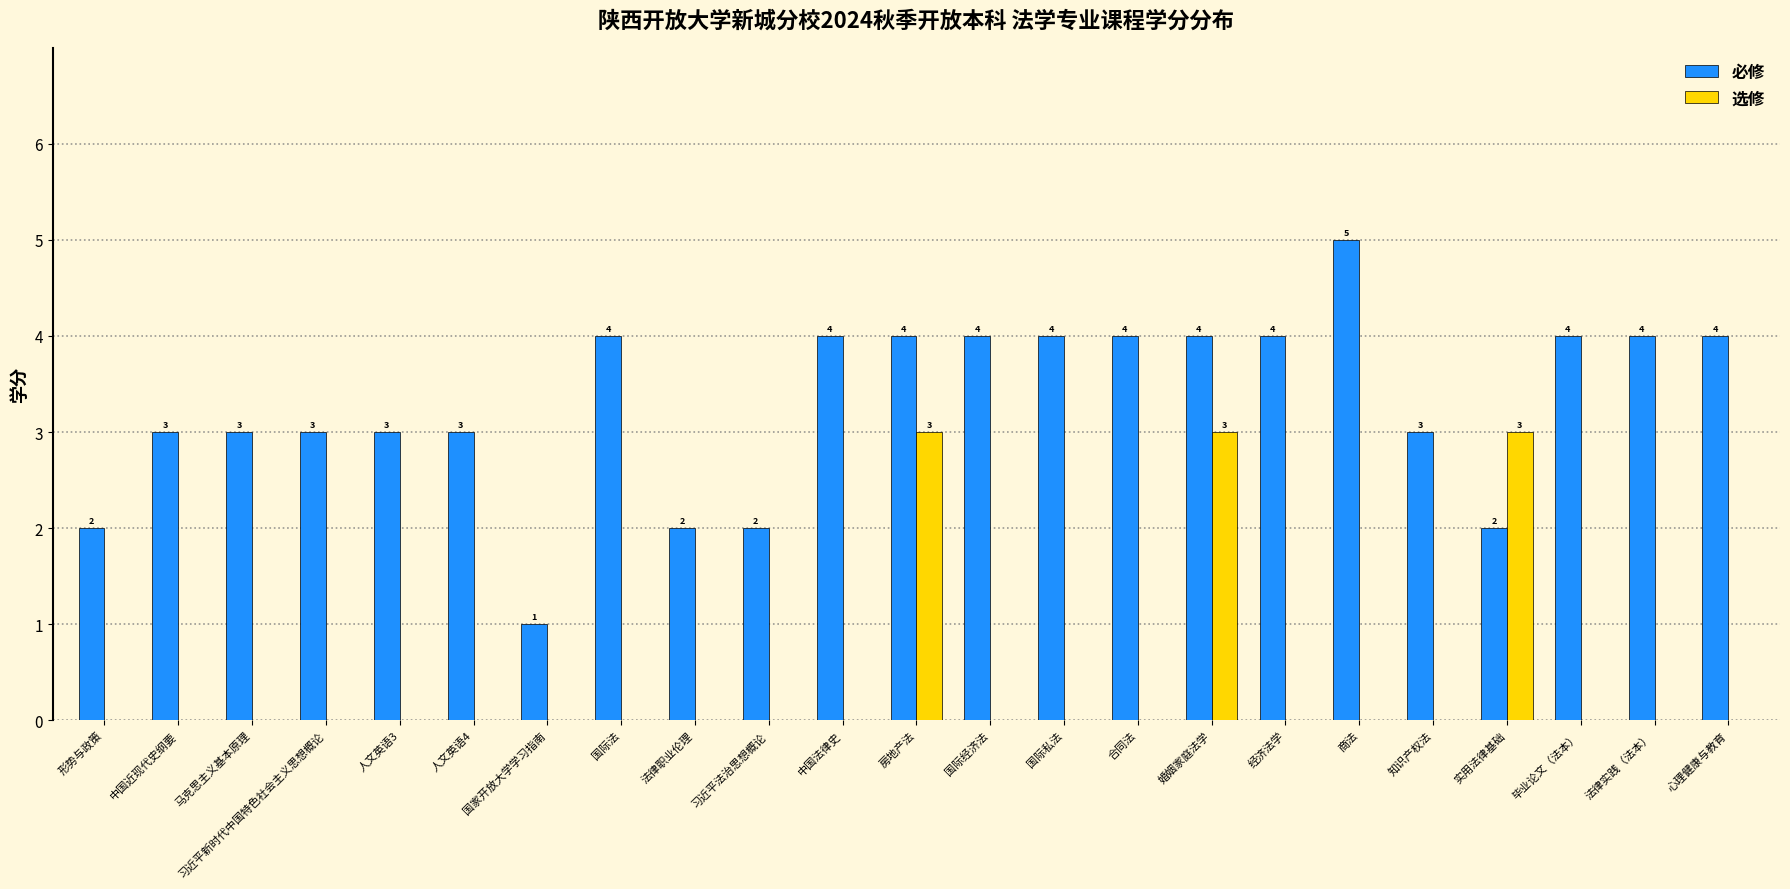

Which series has the largest total across all categories?

必修